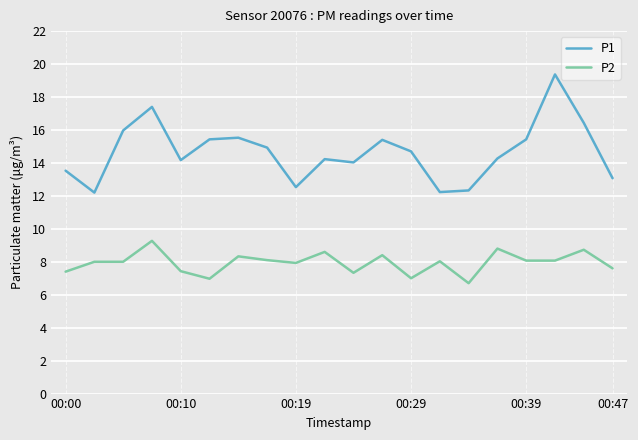

List the series in order of their overall mean, highest first.

P1, P2